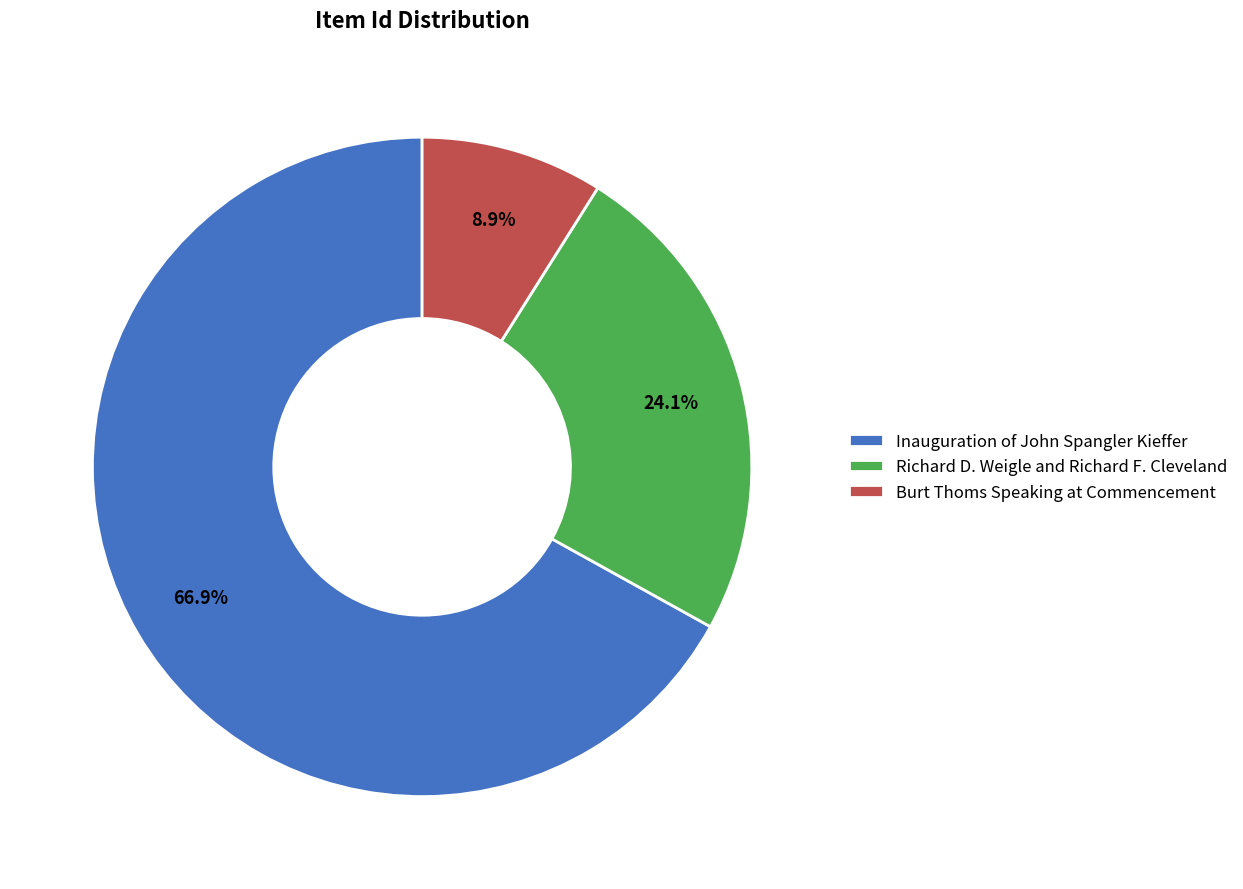

Between Burt Thoms Speaking at Commencement and Inauguration of John Spangler Kieffer, which is larger?

Inauguration of John Spangler Kieffer